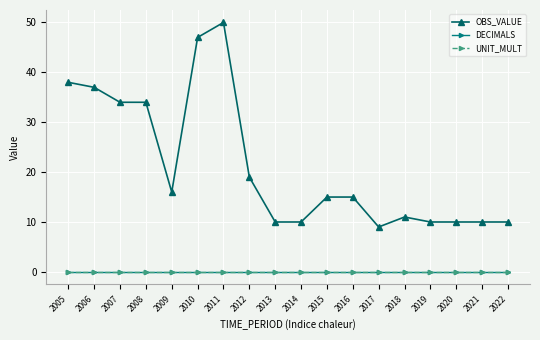

Rank the series by their maximum value, from lowest to highest.

DECIMALS, UNIT_MULT, OBS_VALUE